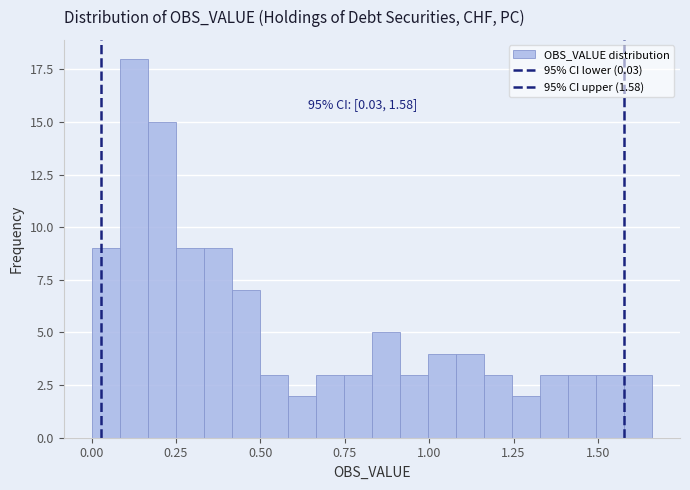

Read against the x-axis, roughly where is the centre of the tallest bar?

0.10